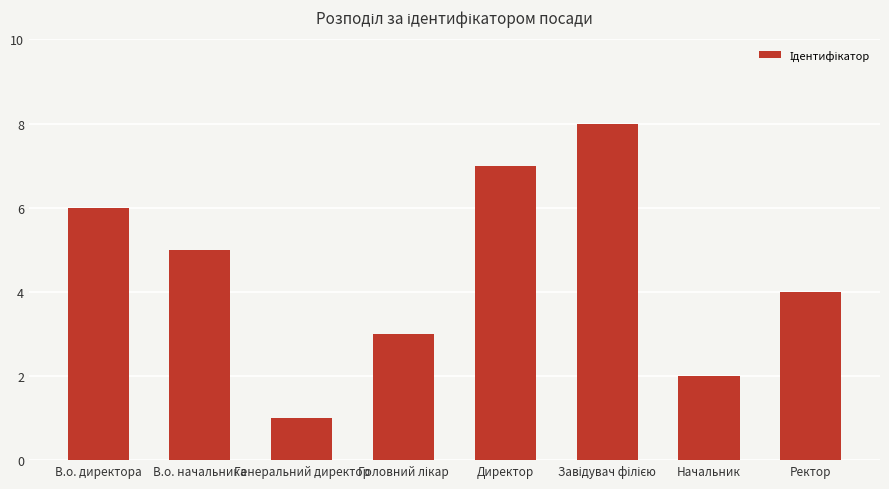

What is the value of the 2nd bar from the left?

5